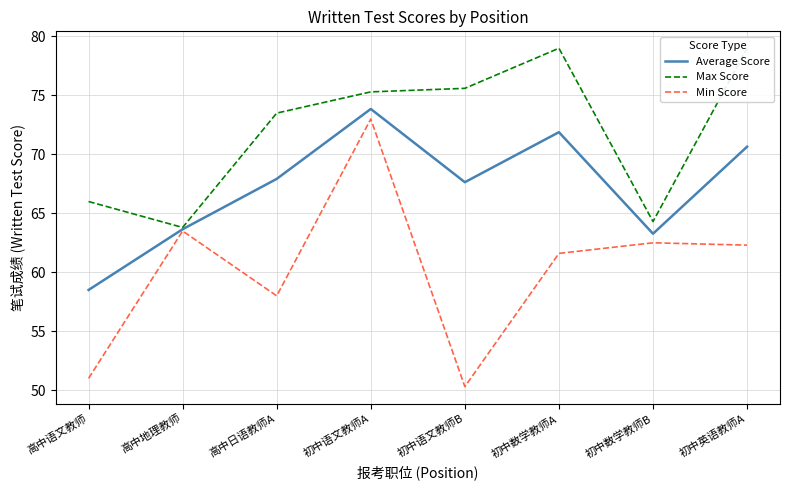

What is the label of the 4th point from the left?

初中语文教师A